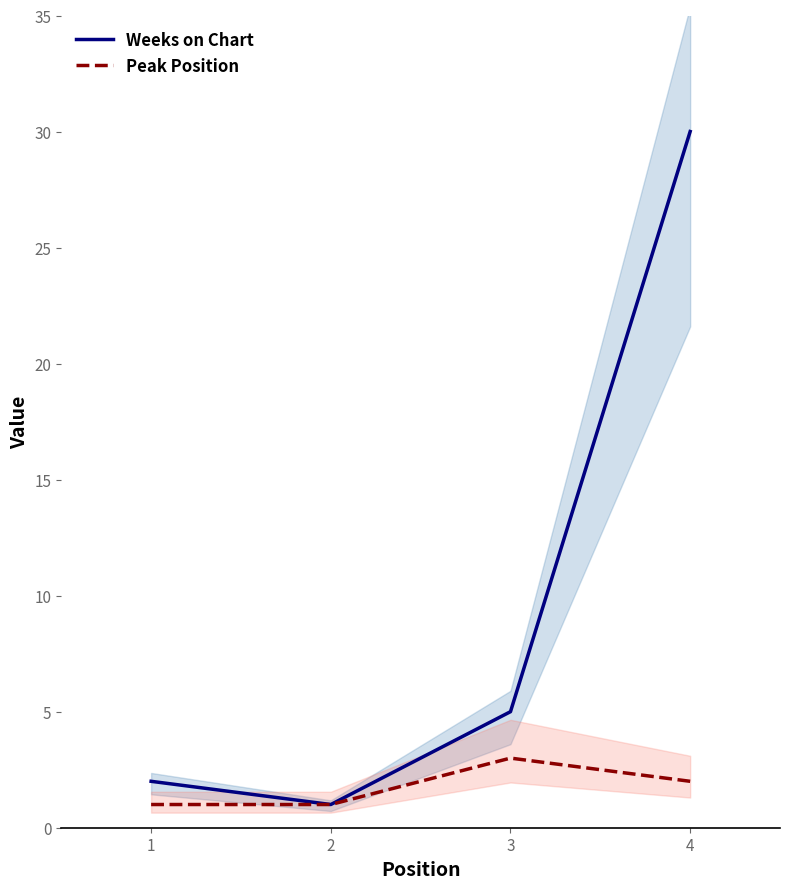

What is the total value across all series at 1?

3